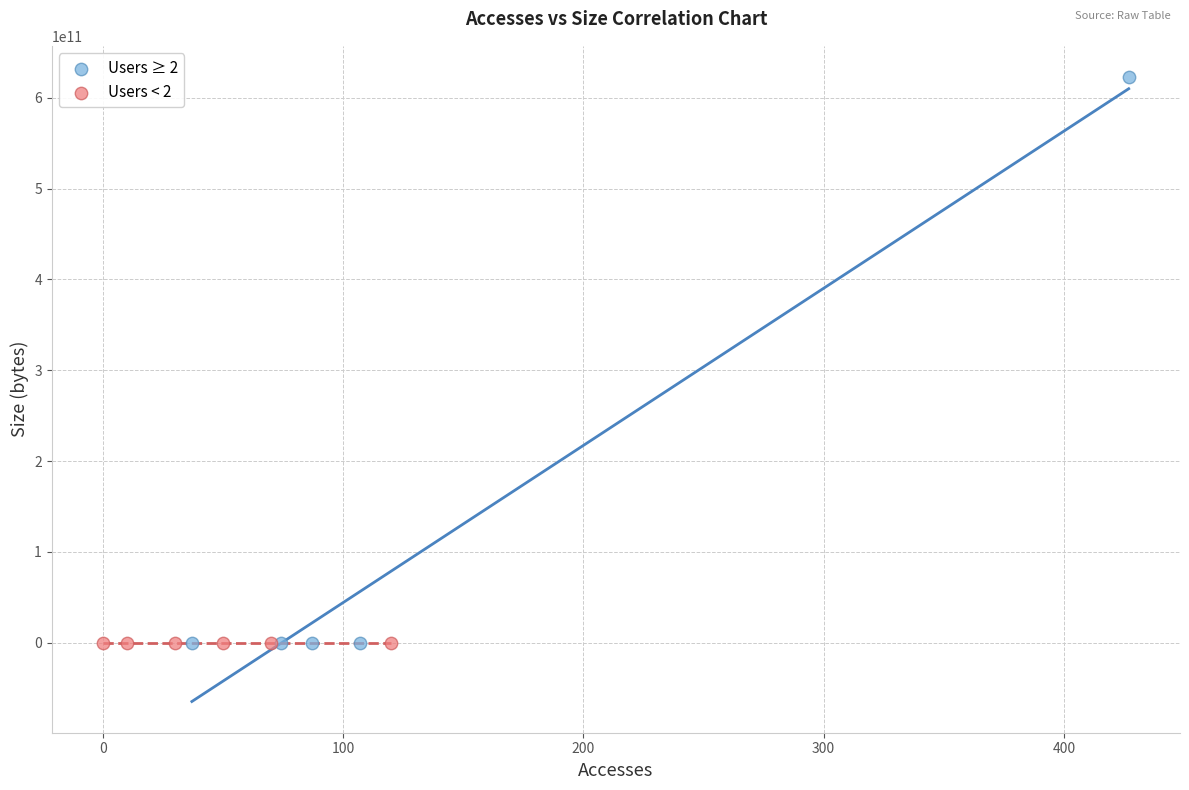

Which series has the widest spread of Y values?

Users ≥ 2